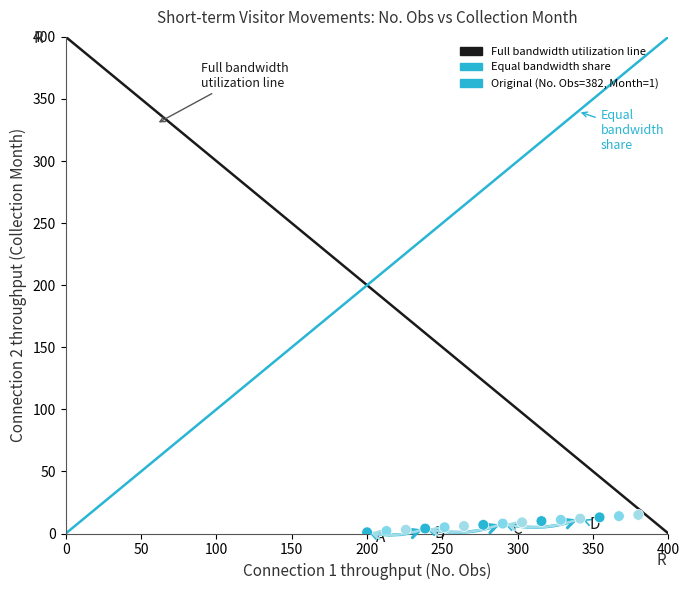

What is the range of Y values (max minus min)?

14